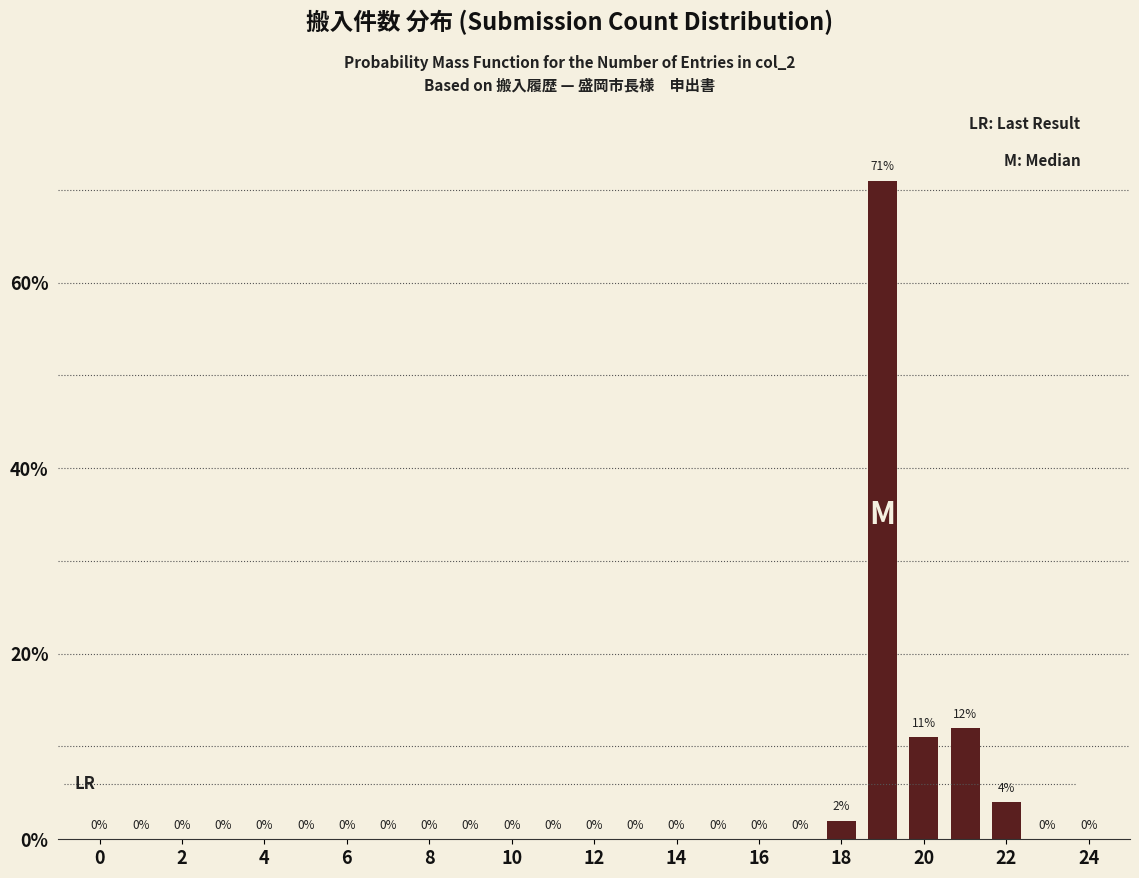

How many data points does each series have?

25